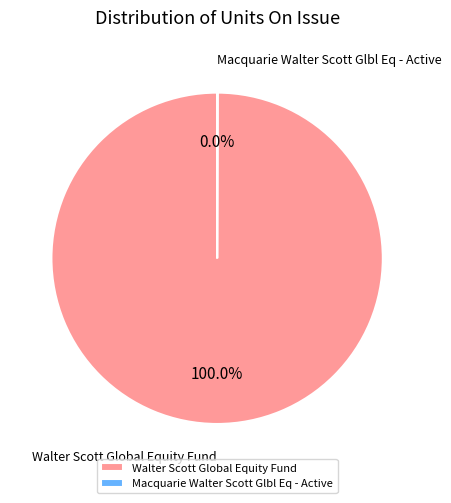

Does any single category account for the majority?

Yes